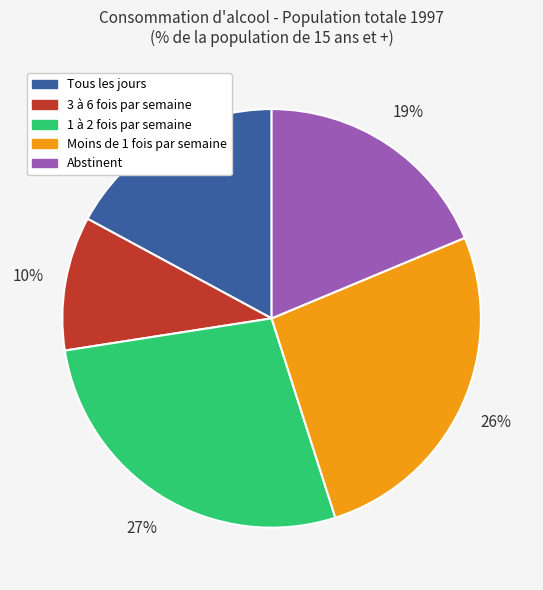

What percentage is the 1 à 2 fois par semaine slice, to the nearest percent?

27%